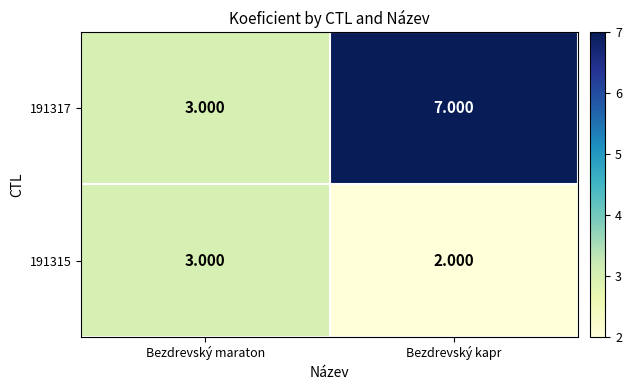

Where is 191315 nearest to the value 2?

Bezdrevský kapr